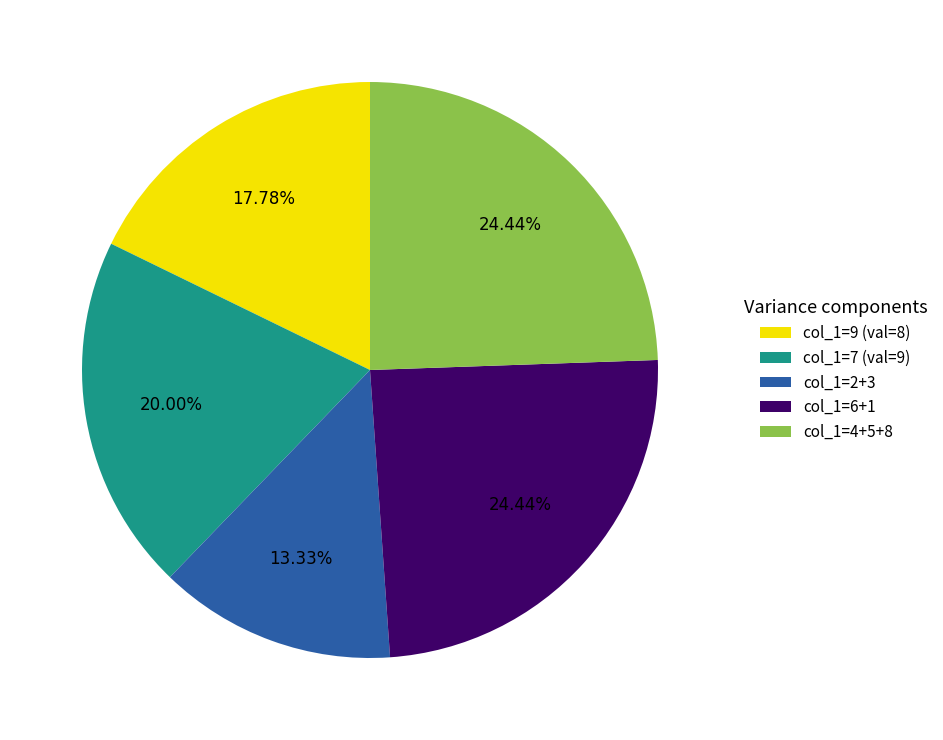

To the nearest percent, what is the difference between the largest and smallest slice percentages?

11%